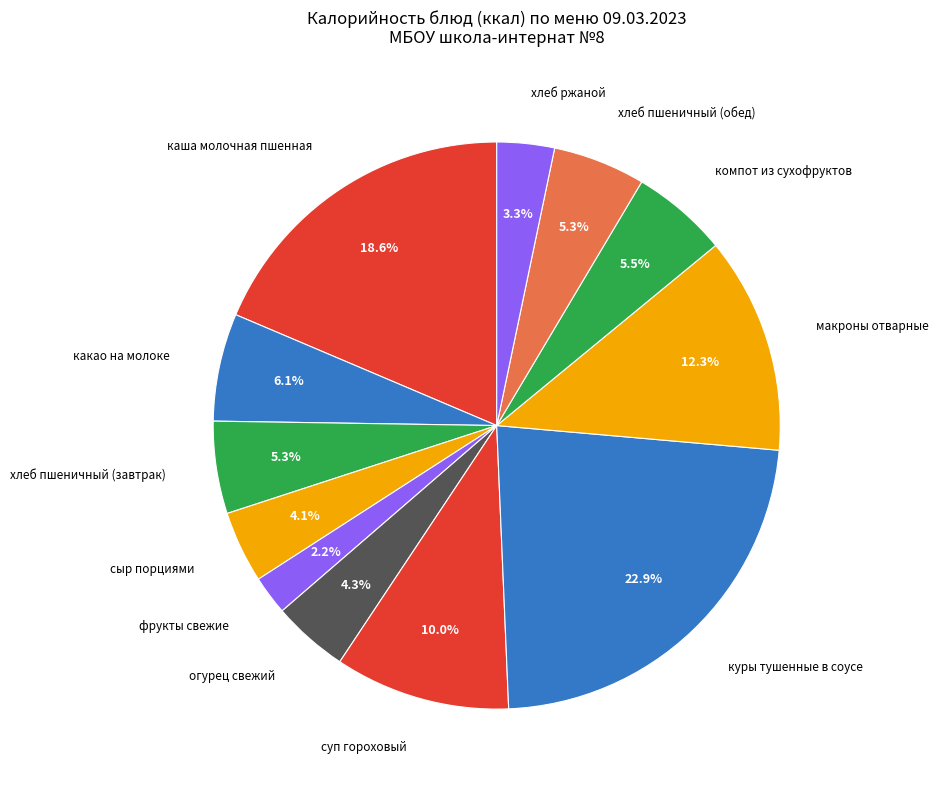

What percentage is the куры тушенные в соусе slice, to the nearest percent?

23%